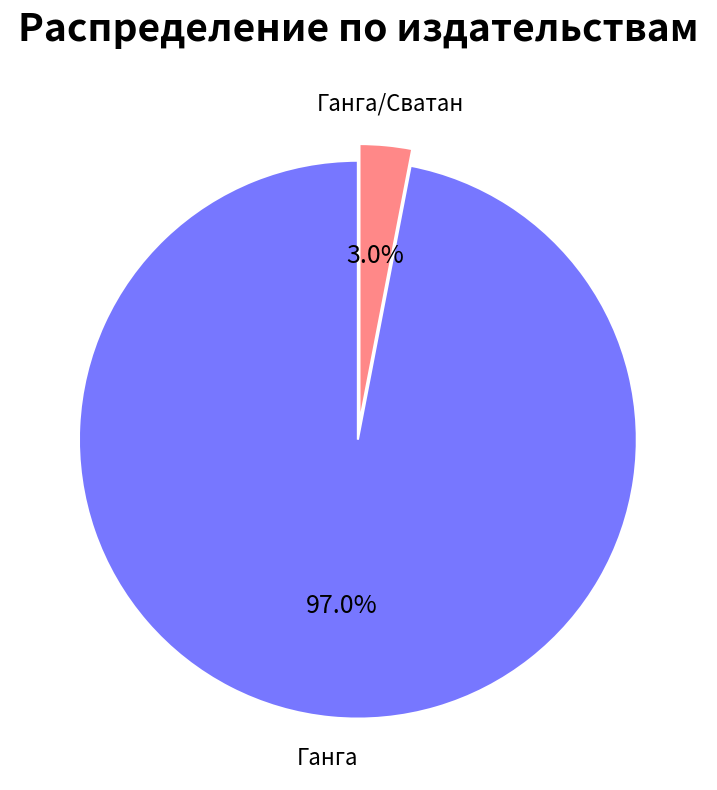

What portion of the pie excludes Ганга?

3.0%